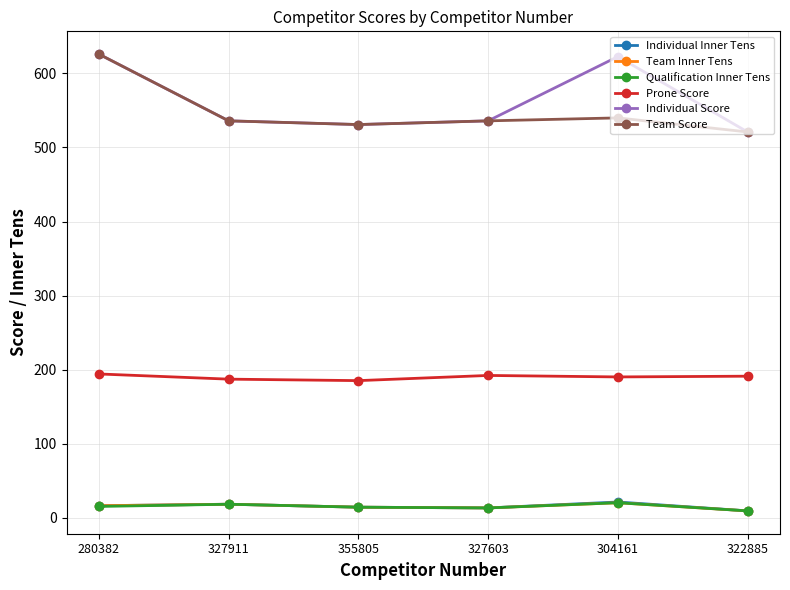

True or false: Team Score and Qualification Inner Tens cross at least once.

False